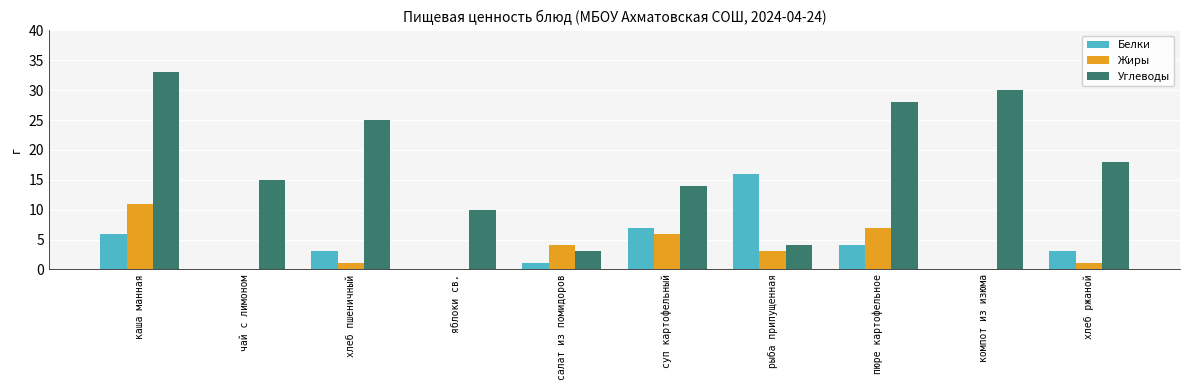

What is the highest value of the Жиры series?

11